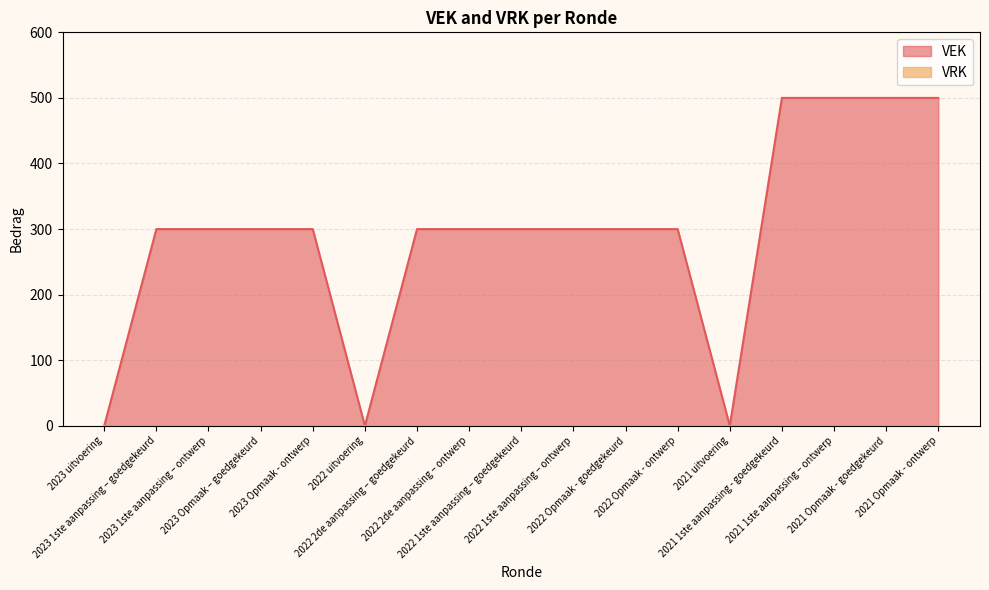

What is the sum of the values at 2023 1ste aanpassing – goedgekeurd and 2021 1ste aanpassing - goedgekeurd?

800